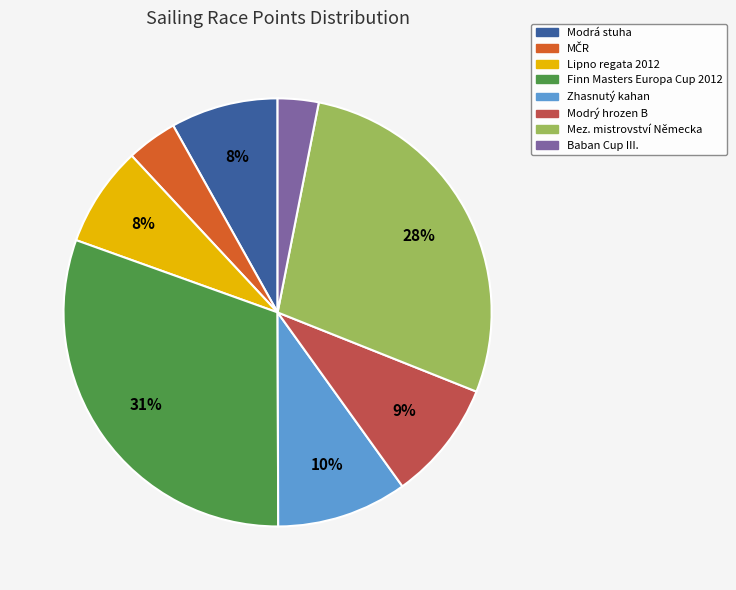

Which has a higher value, Zhasnutý kahan or Mez. mistrovství Německa?

Mez. mistrovství Německa